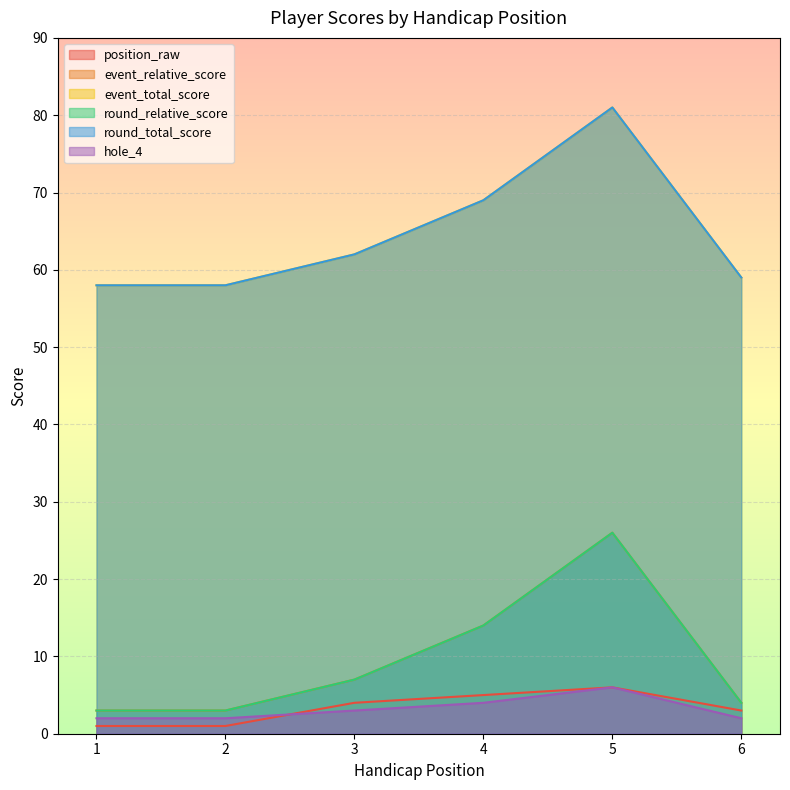

What is the total value across all series at 1?

125